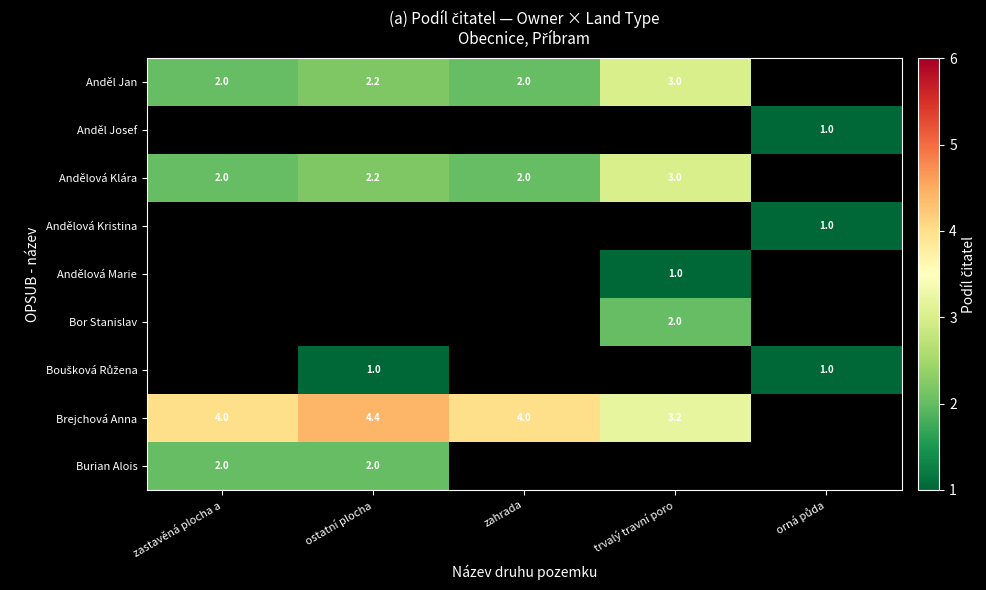

Is it true that Andělová Klára equals 1.6 at trvalý travní poro?

False